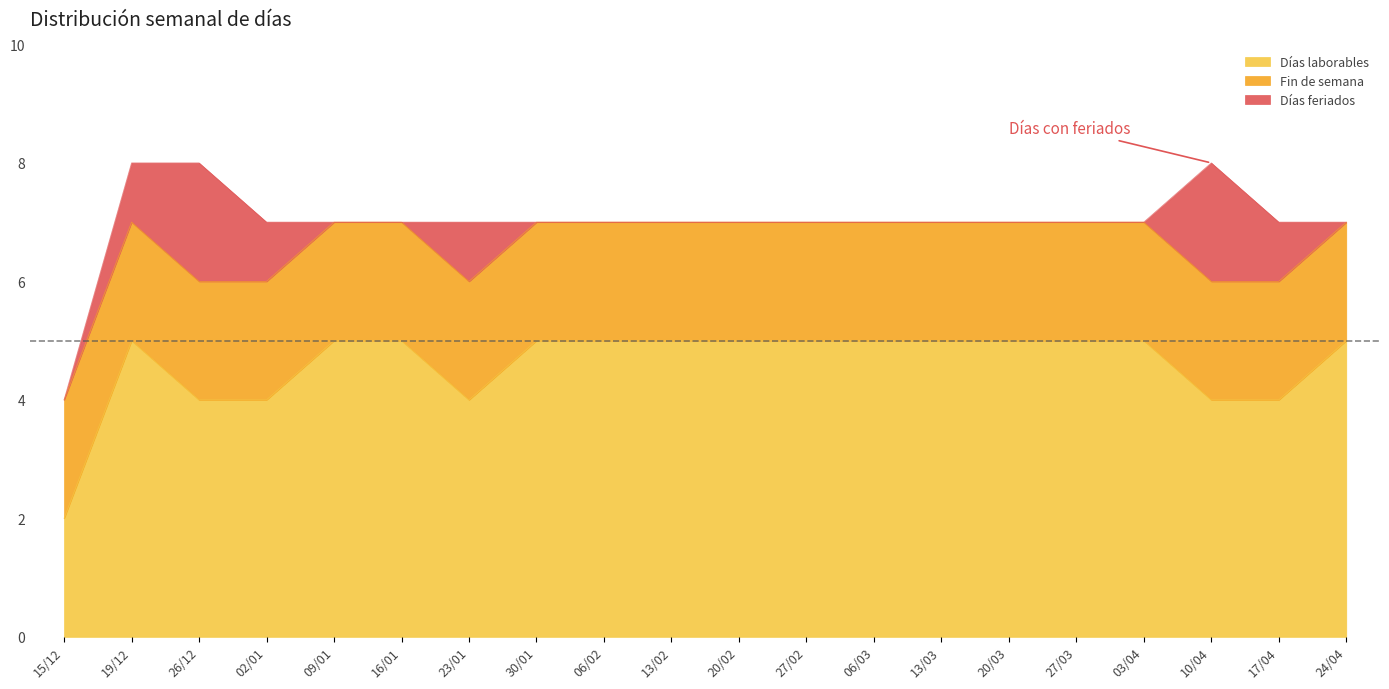

What is the spread (max minus min) of values at 23/01?

3